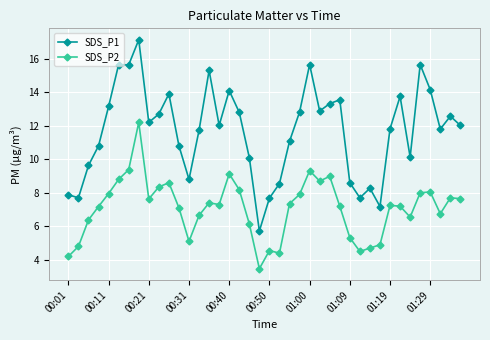

Which series has the largest range (max minus min)?

SDS_P1